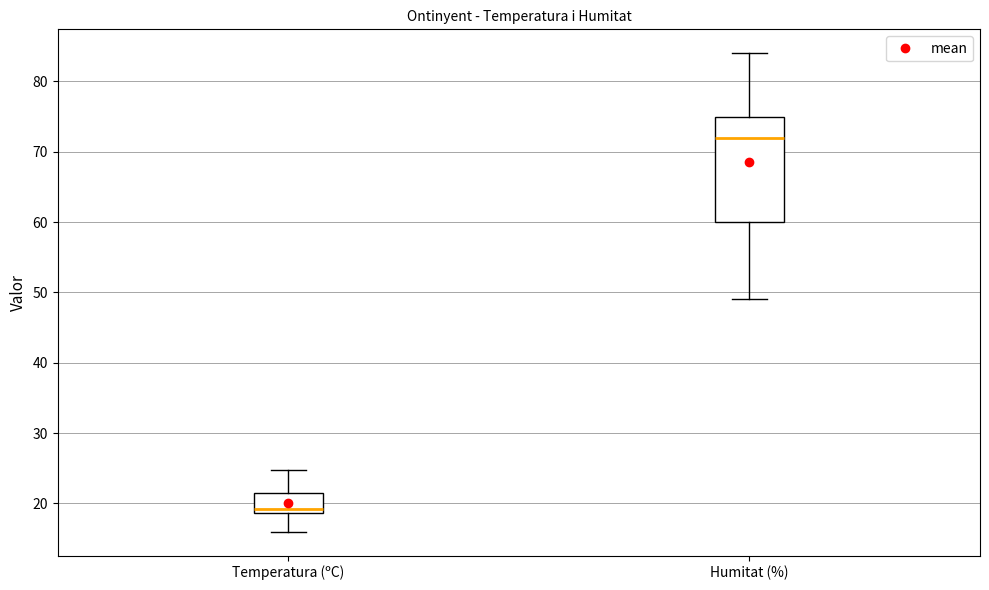

Reading left to right, transcribe this box plot: for each box, give where its median line is, the range the box spans, and where its two whiskers end, as read against the y-axis. The values are not printed on the chart, so give them approximately, as read against the axis.

Temperatura (ºC): median 19 (just above the box's lower edge), box 19 to 21, whiskers 16 to 25
Humitat (%): median 72, box 60 to 75, whiskers 49 to 84